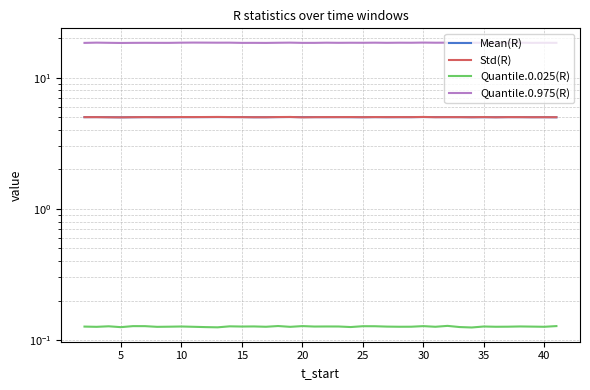

What are all the series names shown in the legend?

Mean(R), Std(R), Quantile.0.025(R), Quantile.0.975(R)